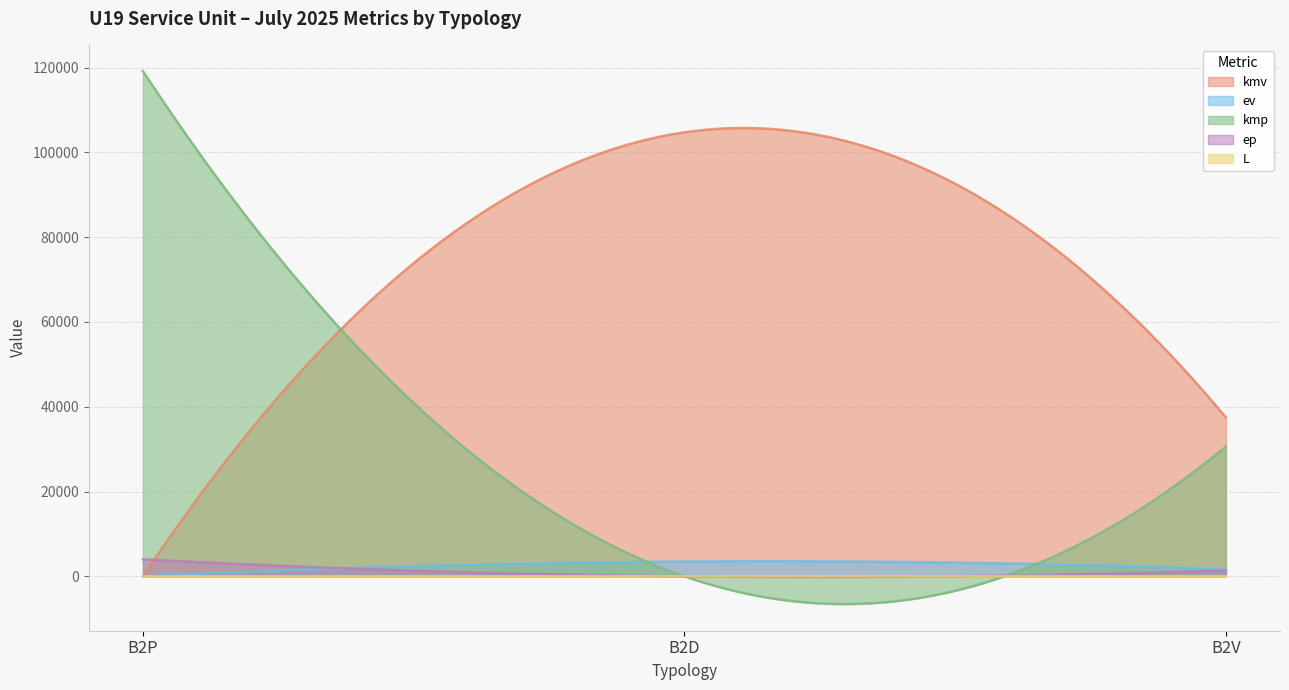

Between B2P and B2V, which is larger?

B2V